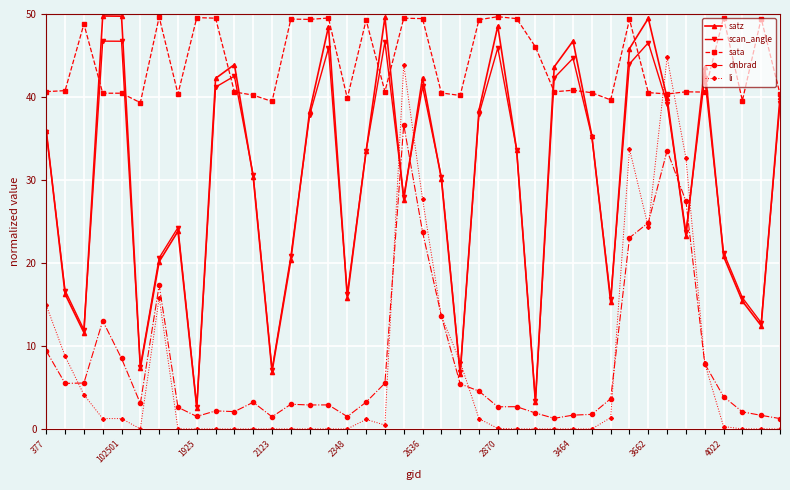

Which series has the largest total across all categories?

sata